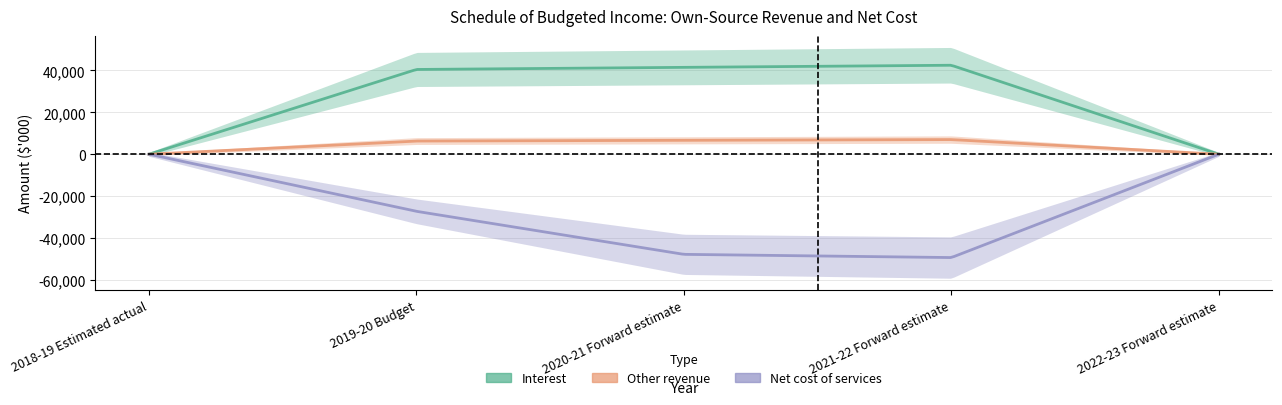

Which category has the highest value in the Other revenue series?

2021-22 Forward estimate